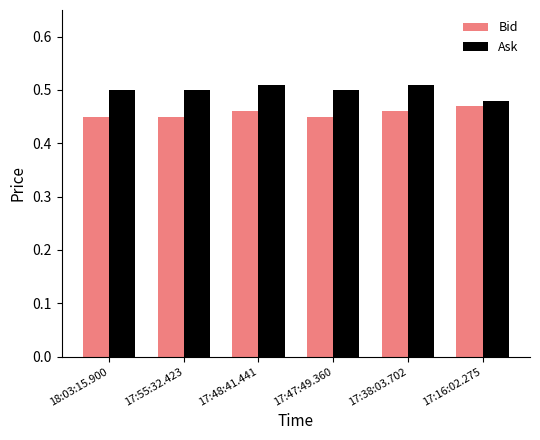

What is the sum of all Bid values?

2.7